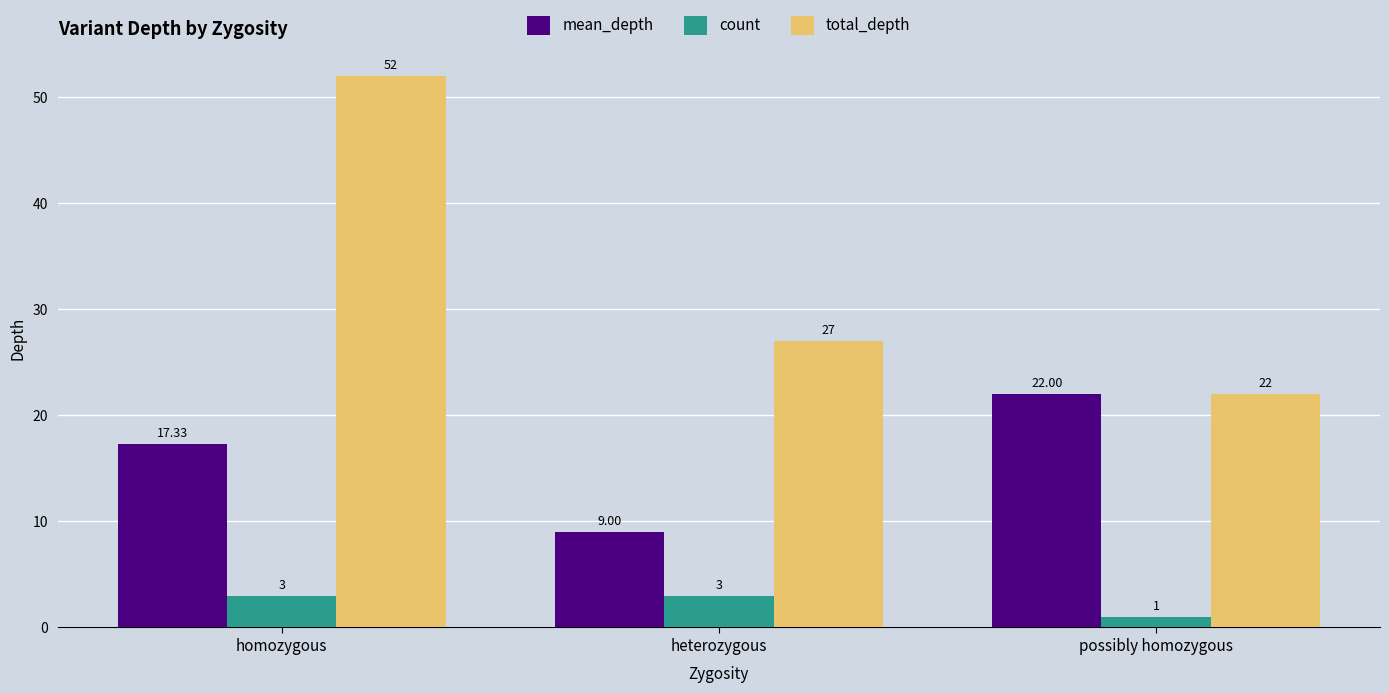

Are the bars horizontal?

No